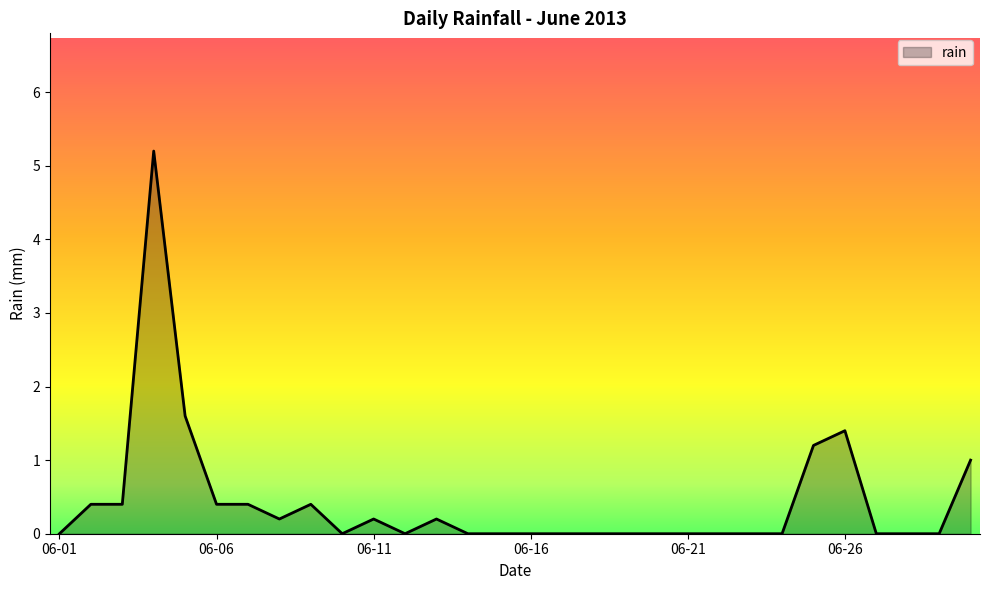

What is the greatest value displayed?

5.2